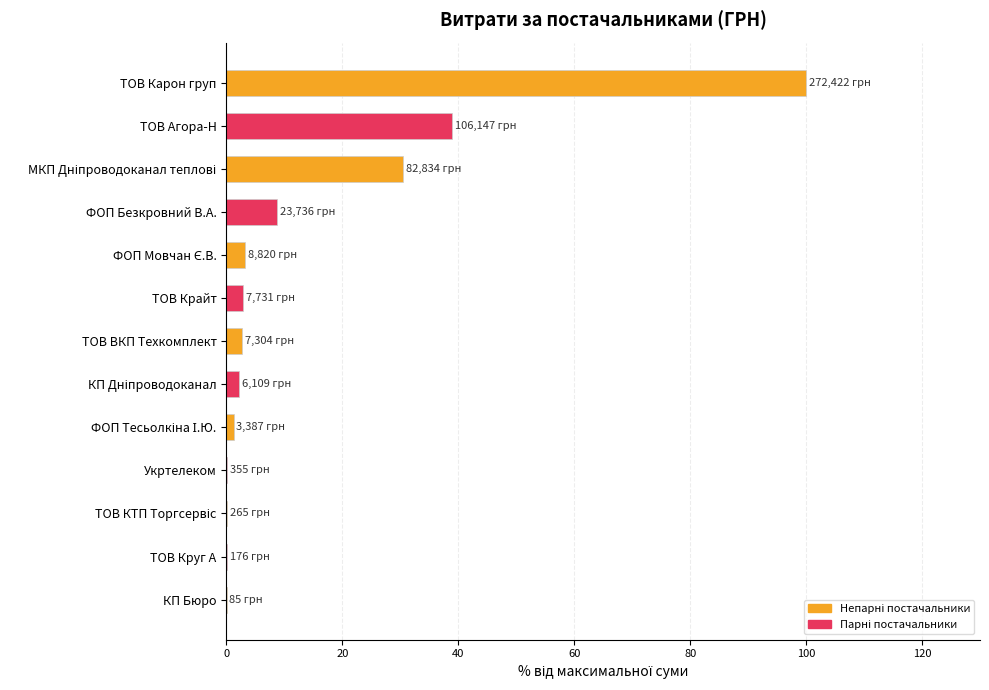

True or false: the data shows 100.0 at ТОВ Карон груп.

True